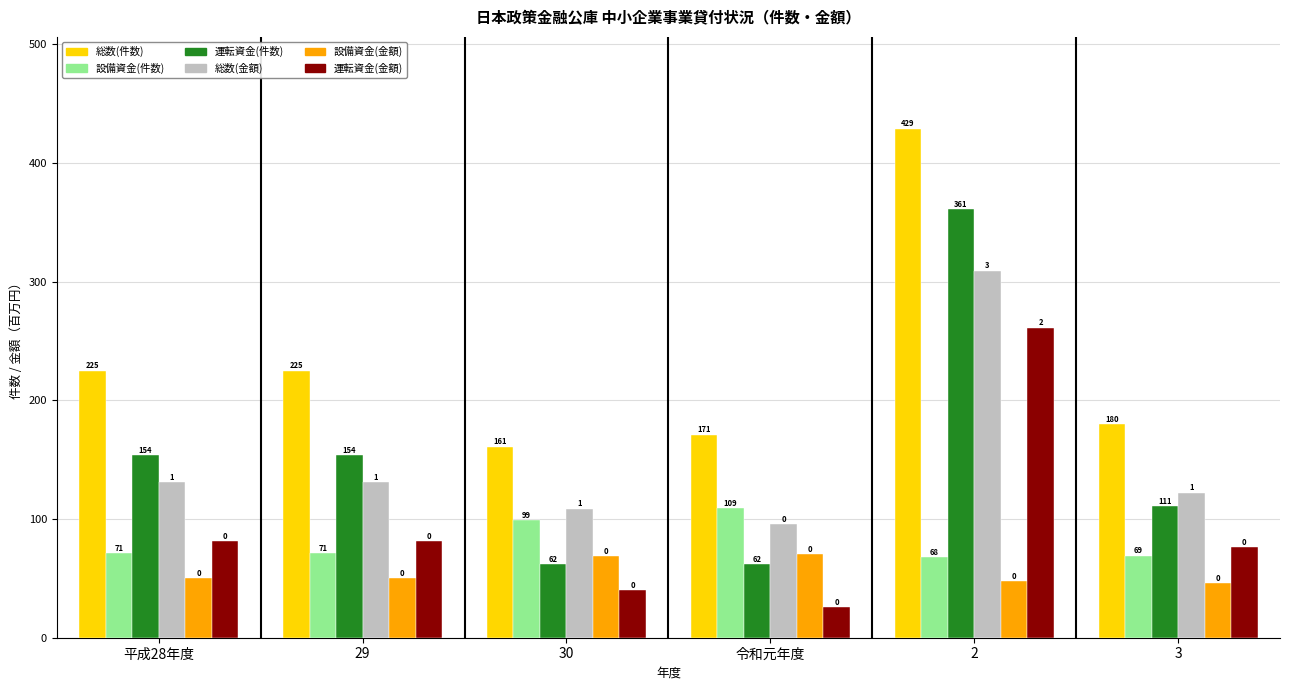

What is the difference between the highest and lowest values at 29?

175.1